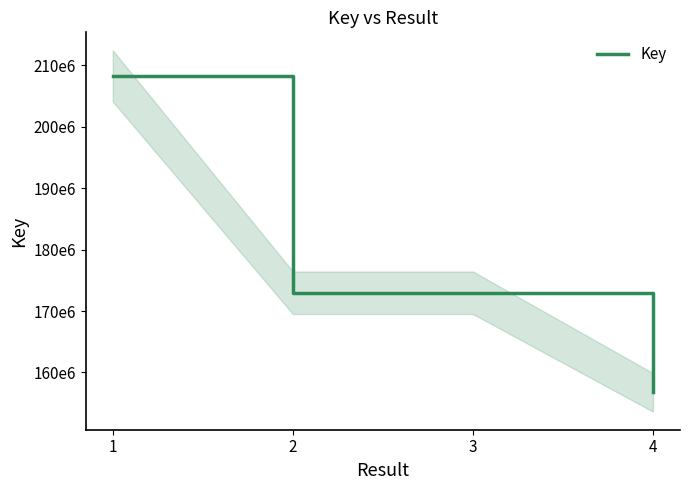

The chart shows a value of 208259261 at 1. True or false?

True